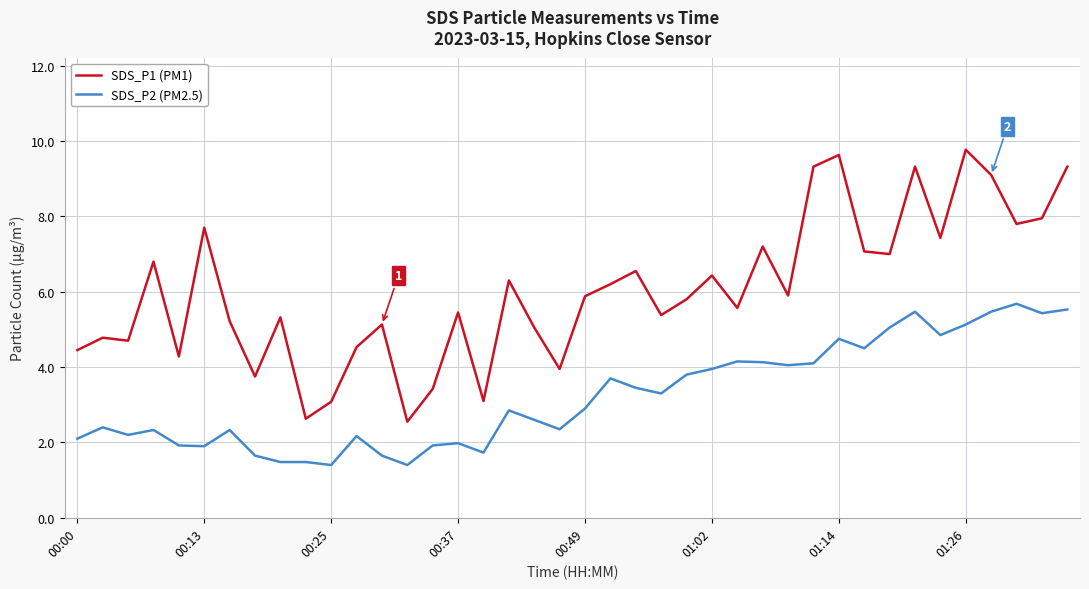

What is the difference between the maximum and minimum values in the SDS_P2 (PM2.5) series?

4.3